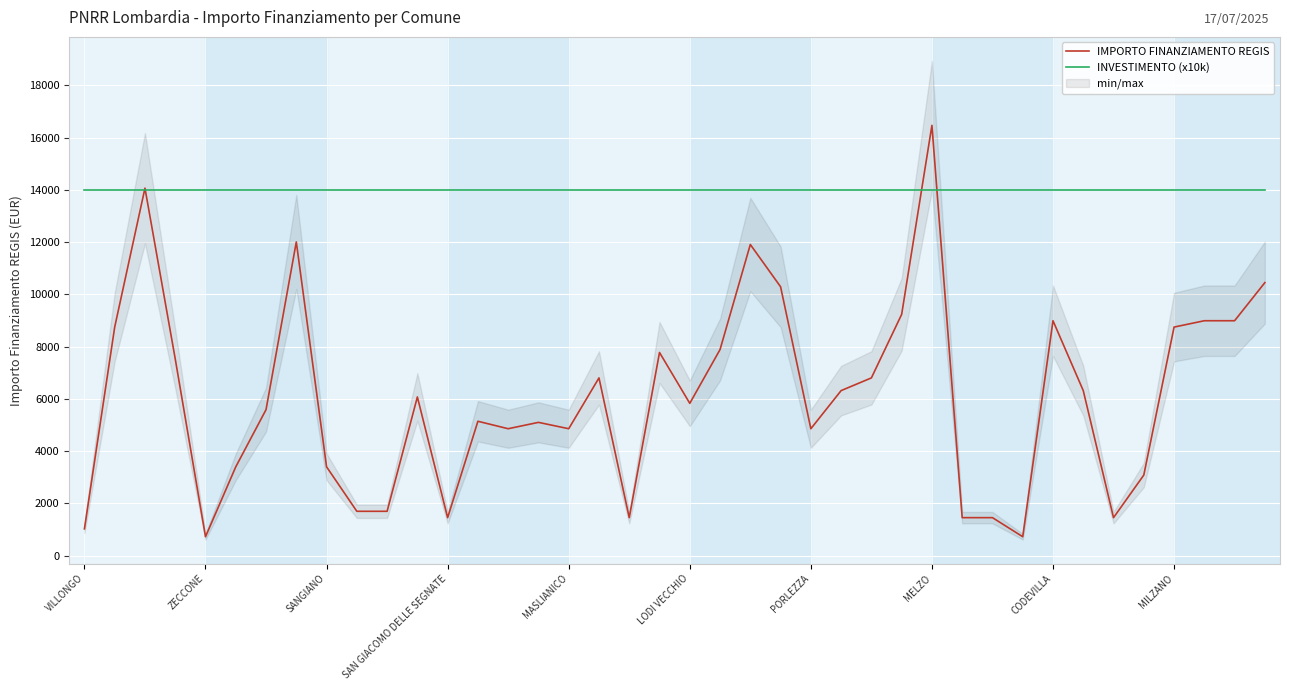

What is the minimum value for IMPORTO FINANZIAMENTO REGIS?

729